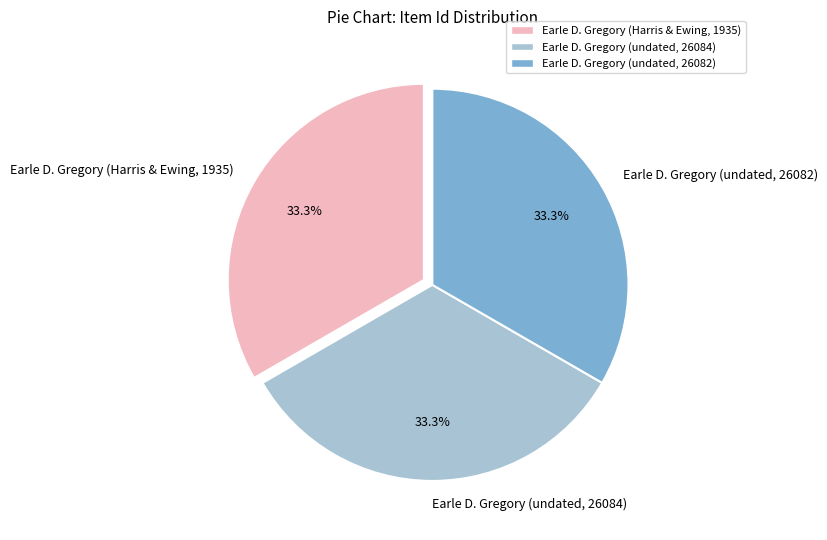

How many slices are in this pie chart?

3